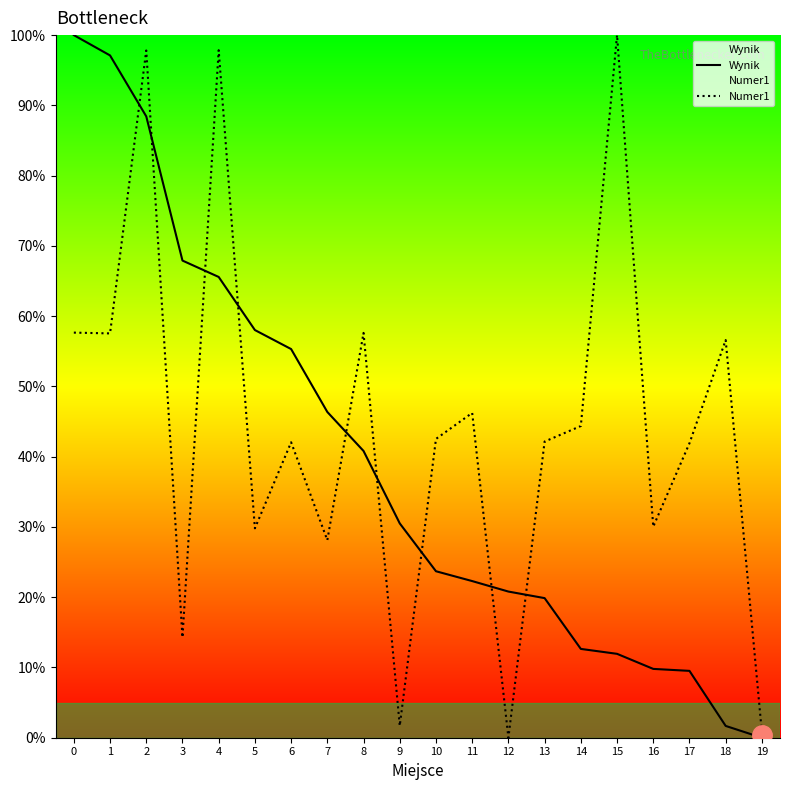

How many series are shown in this chart?

2